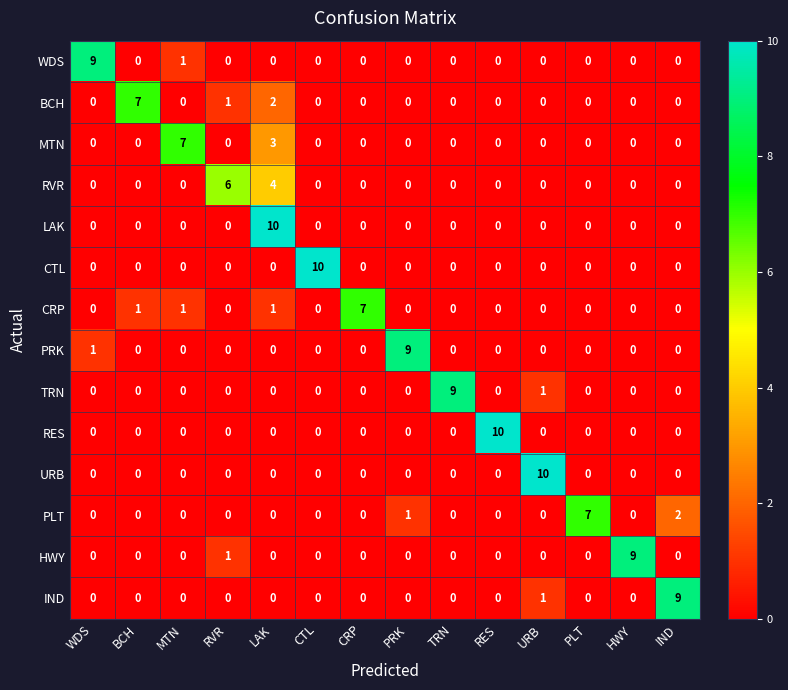

At which label does BCH reach its peak?

BCH